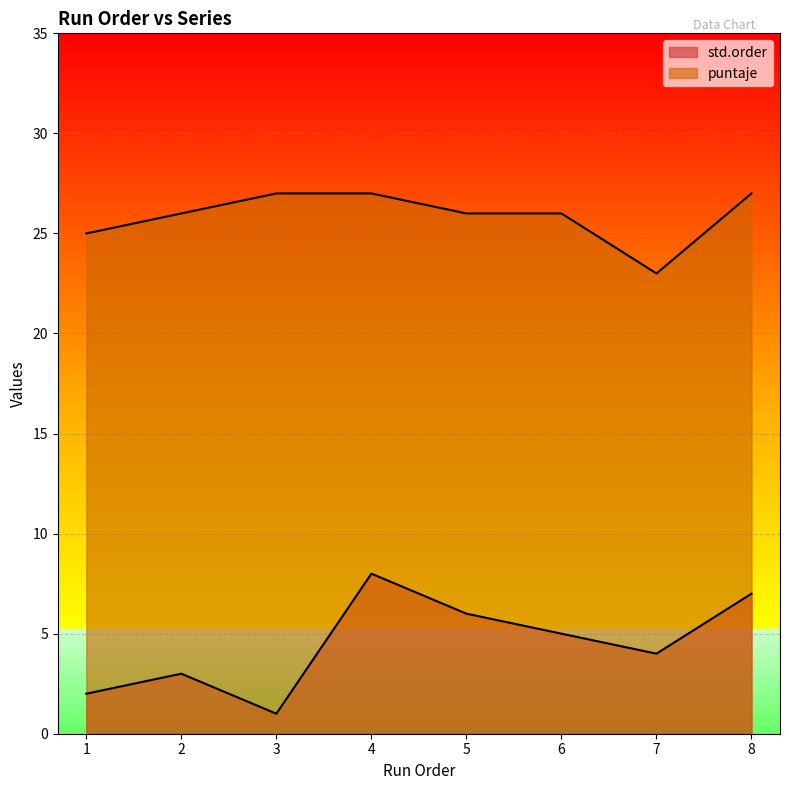

Is the value of puntaje at 1 greater than the value of std.order at 8?

Yes